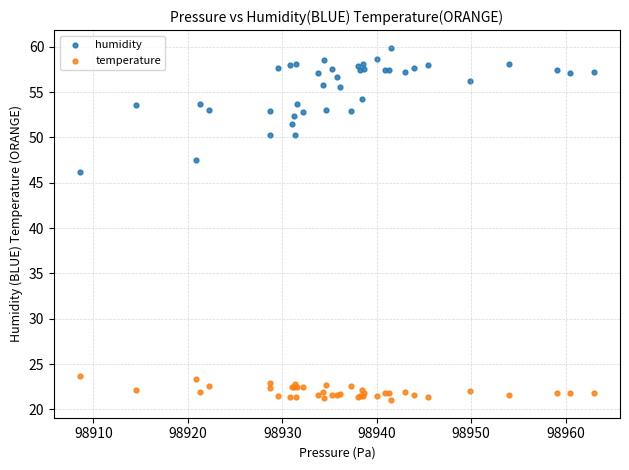

Which series reaches the minimum Y coordinate?

temperature